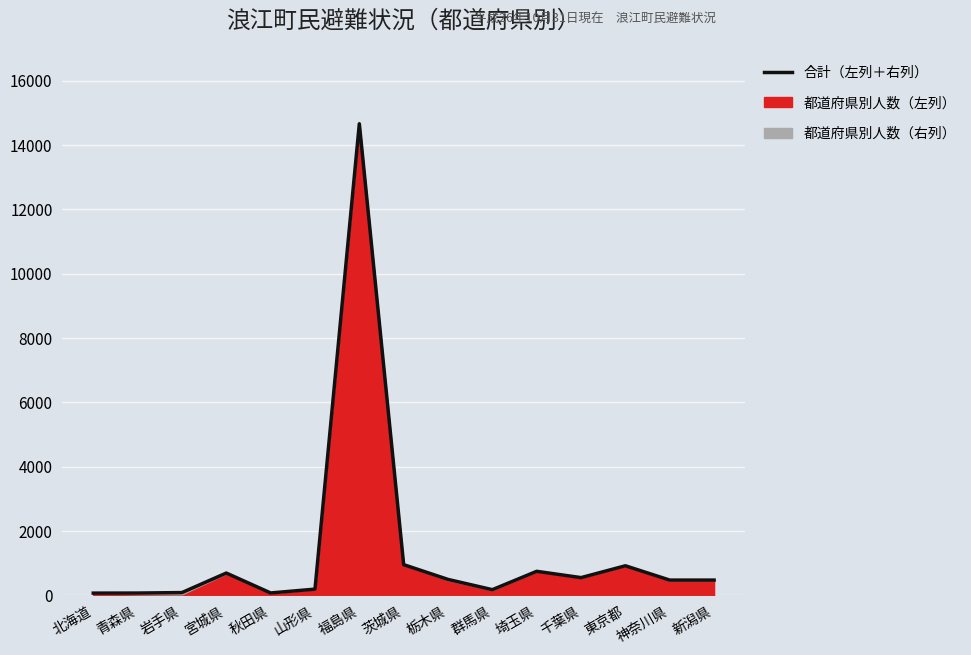

What is the value of the 5th point from the left?

76